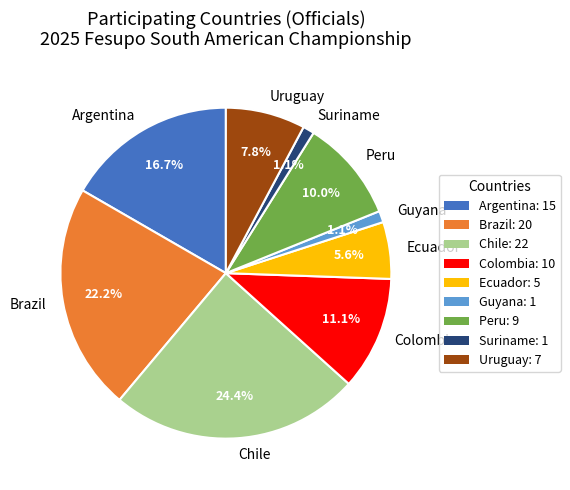

Between Uruguay and Peru, which is larger?

Peru